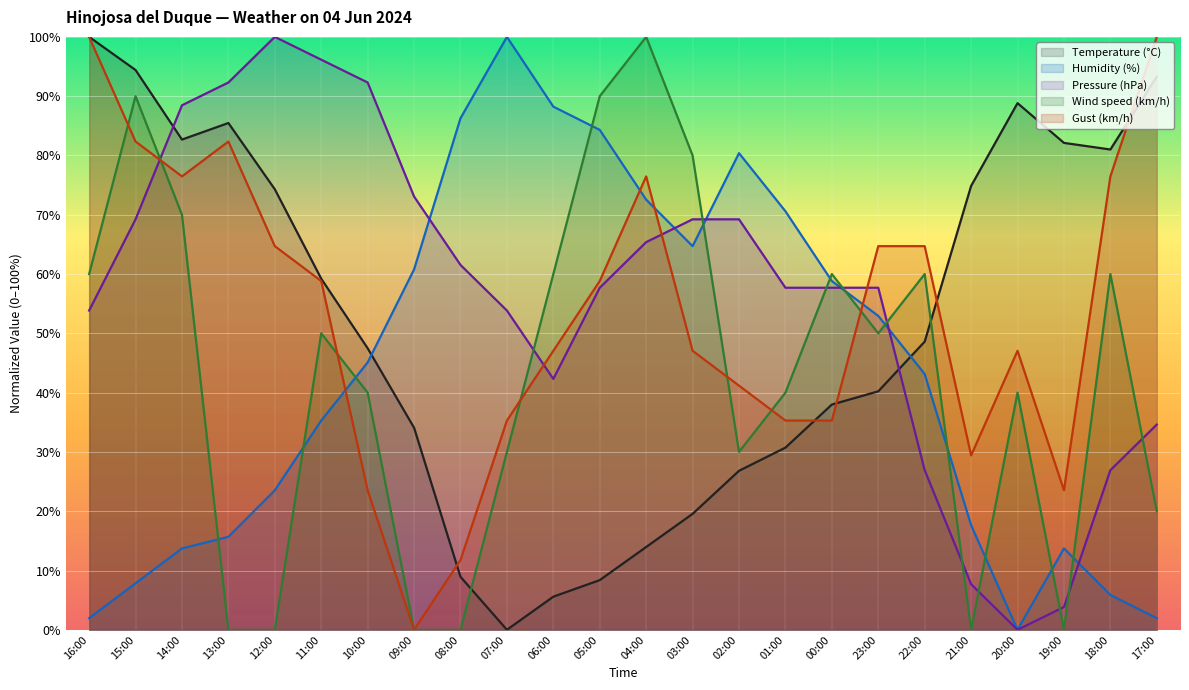

What is the average value of the Humidity (%) series?

43.5